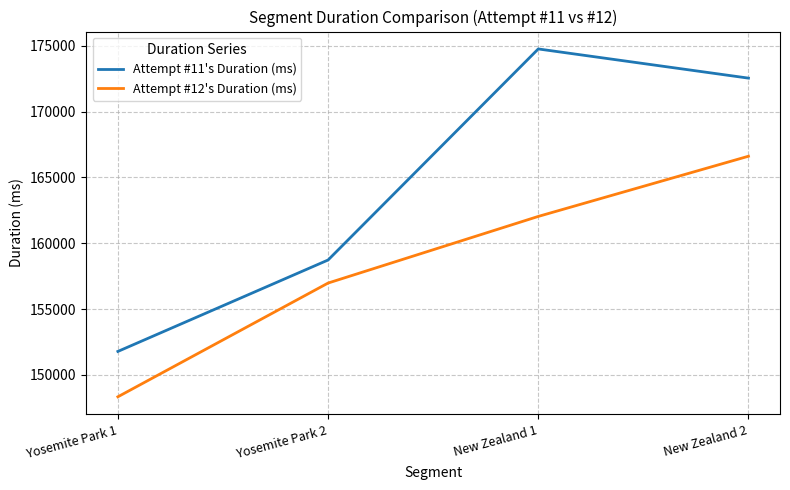

True or false: Attempt #12's Duration (ms) and Attempt #11's Duration (ms) intersect in this chart.

False